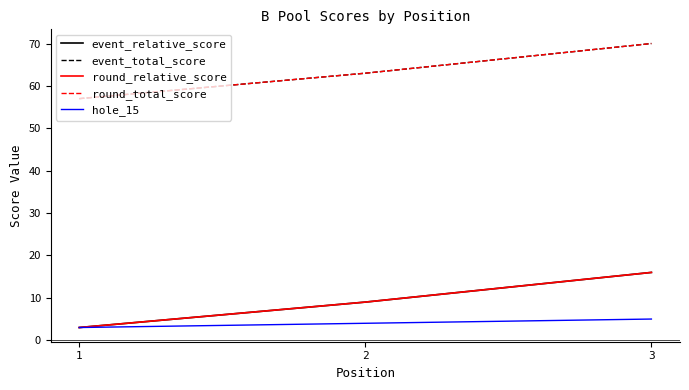

At which category is the sum across all series the highest?

3